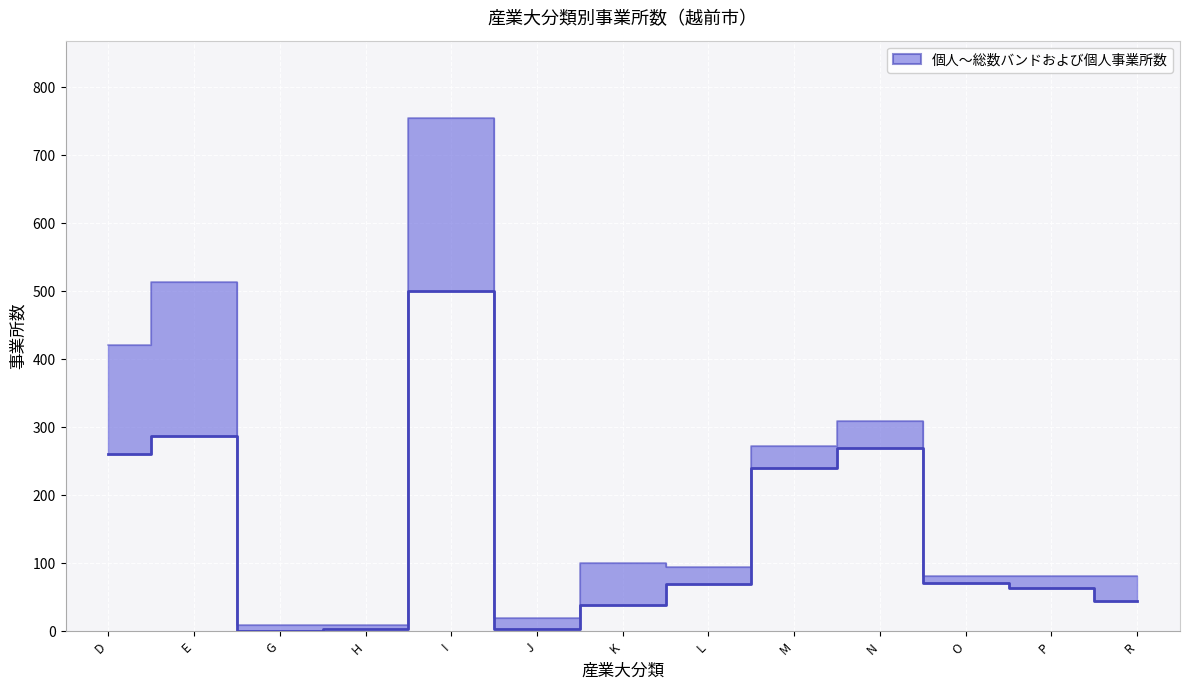

How many data points in 総数／事業所数 are above 94?

6